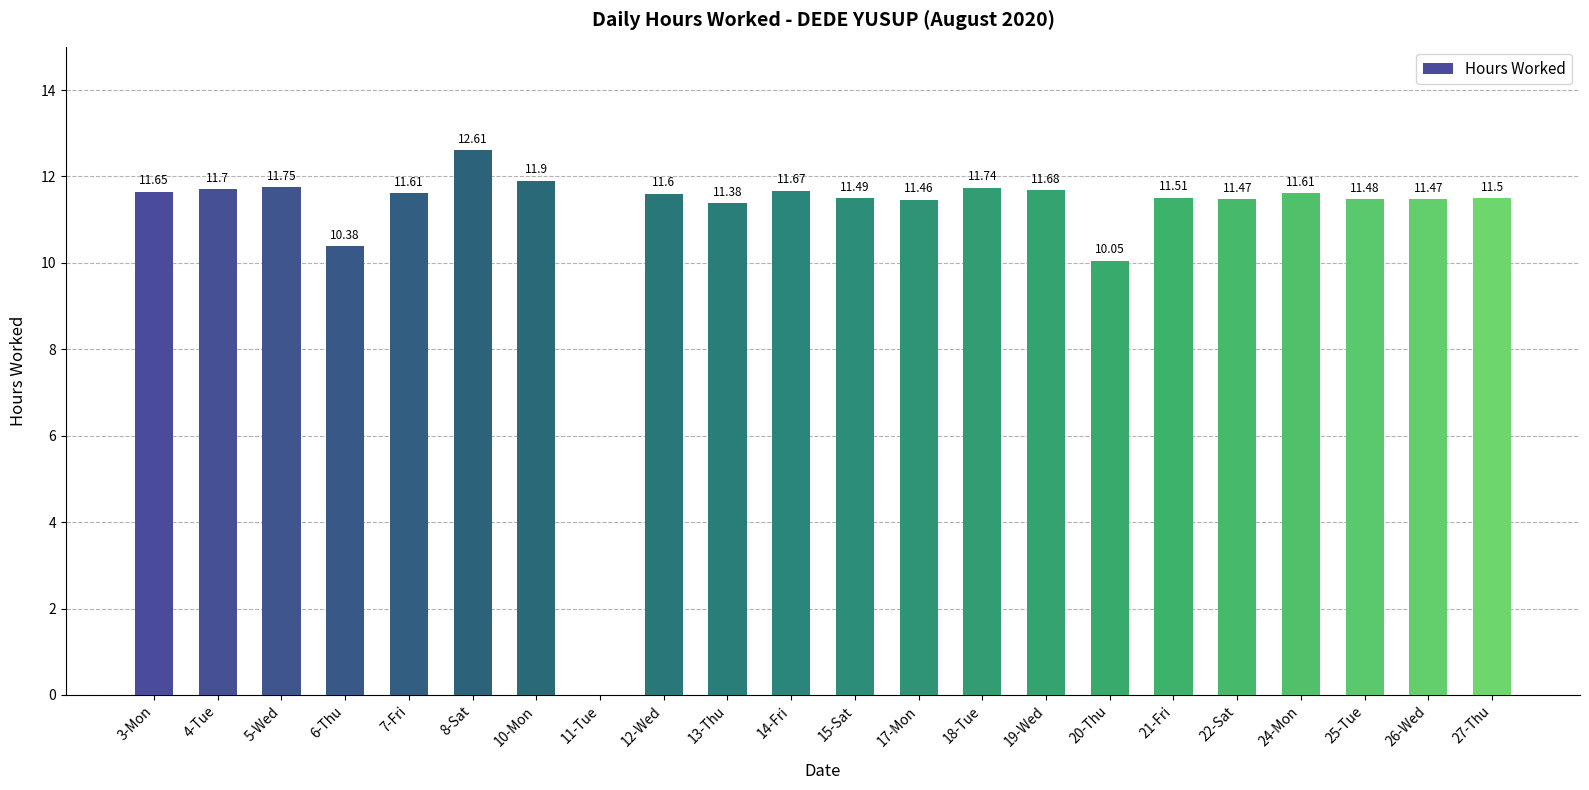

What is the change in value from 3-Mon to 20-Thu?

-1.6